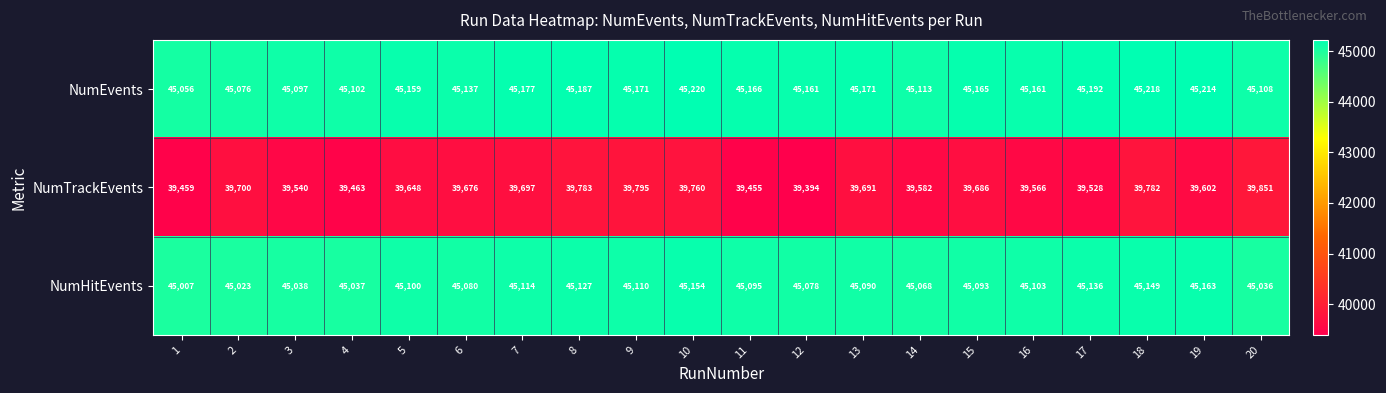

What is the minimum value for NumEvents?

45056